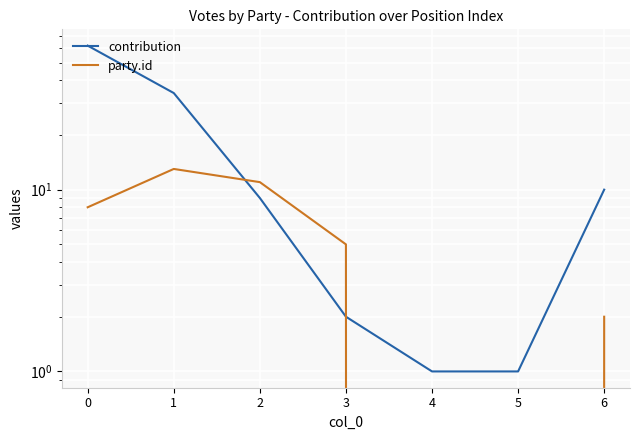

Which category has the lowest value in the party.id series?

4